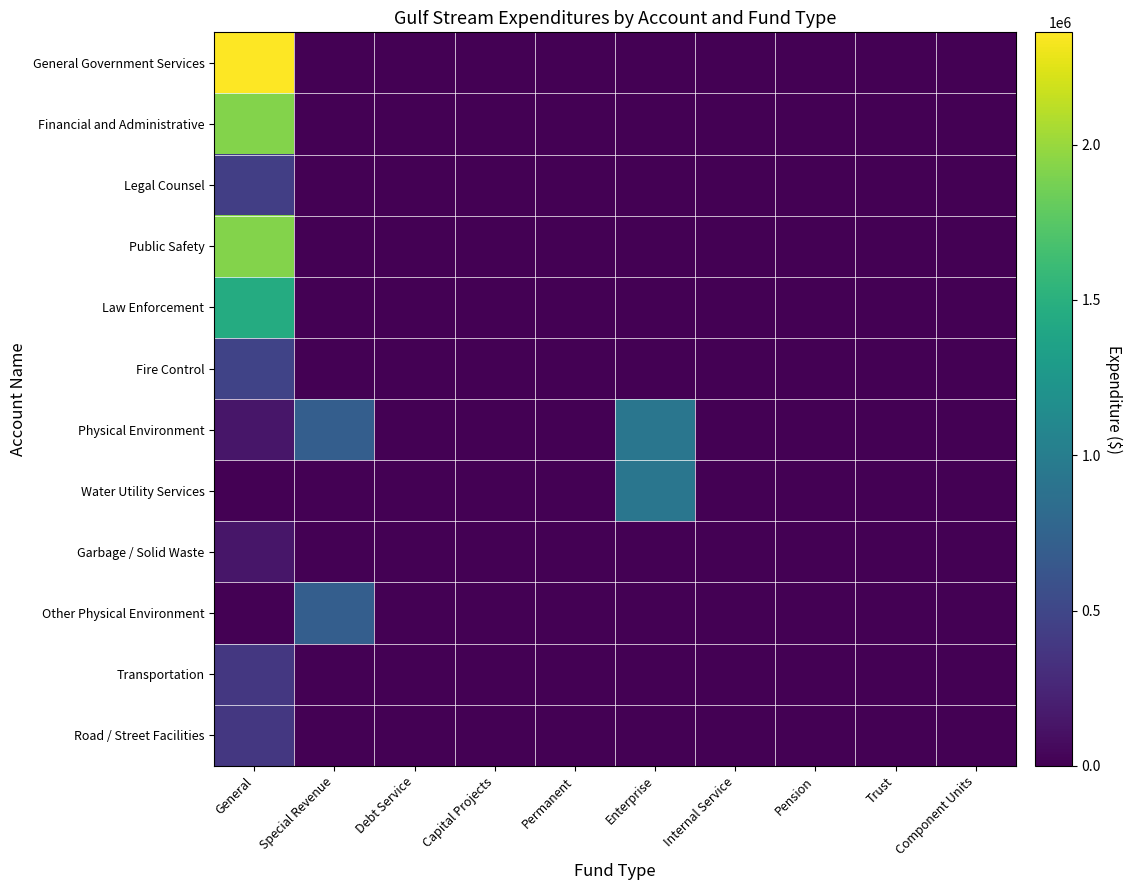

List the series in order of their peak value, highest first.

General Government Services, Public Safety, Financial and Administrative, Law Enforcement, Physical Environment, Water Utility Services, Other Physical Environment, Fire Control, Legal Counsel, Transportation, Road / Street Facilities, Garbage / Solid Waste